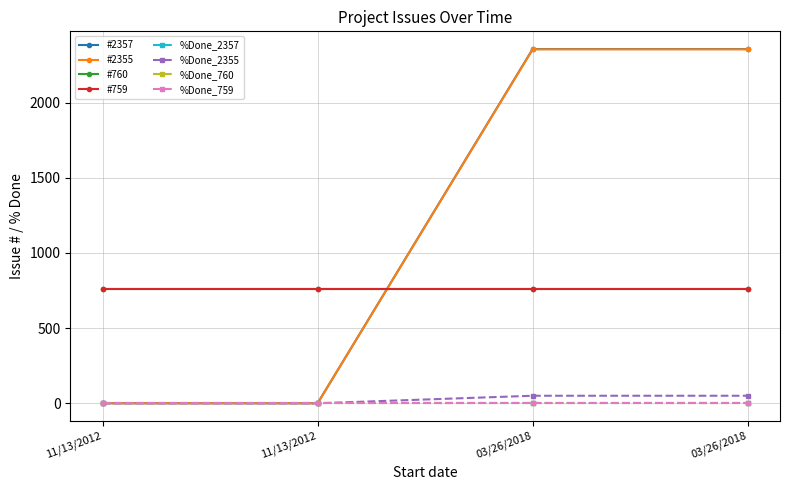

Does the chart have visible grid lines?

Yes